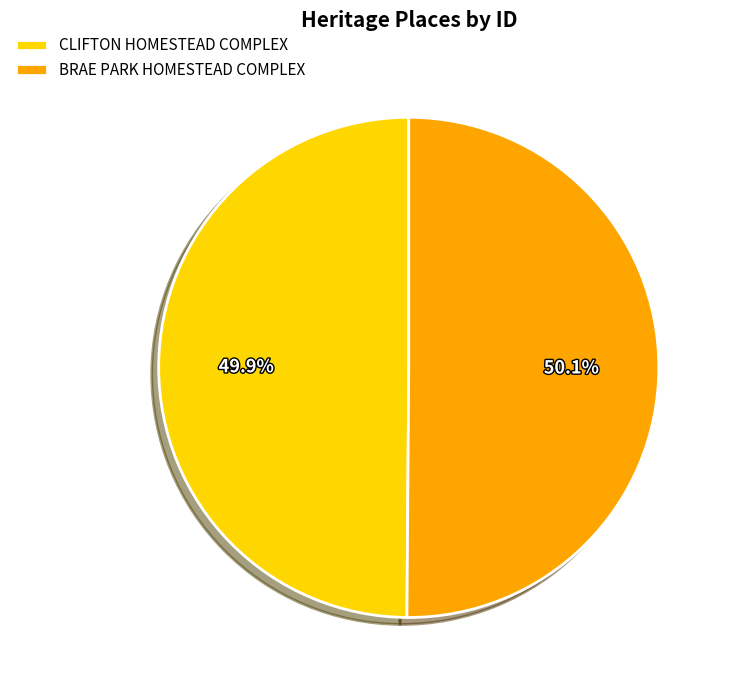

What percentage is the BRAE PARK HOMESTEAD COMPLEX slice, to the nearest percent?

50%